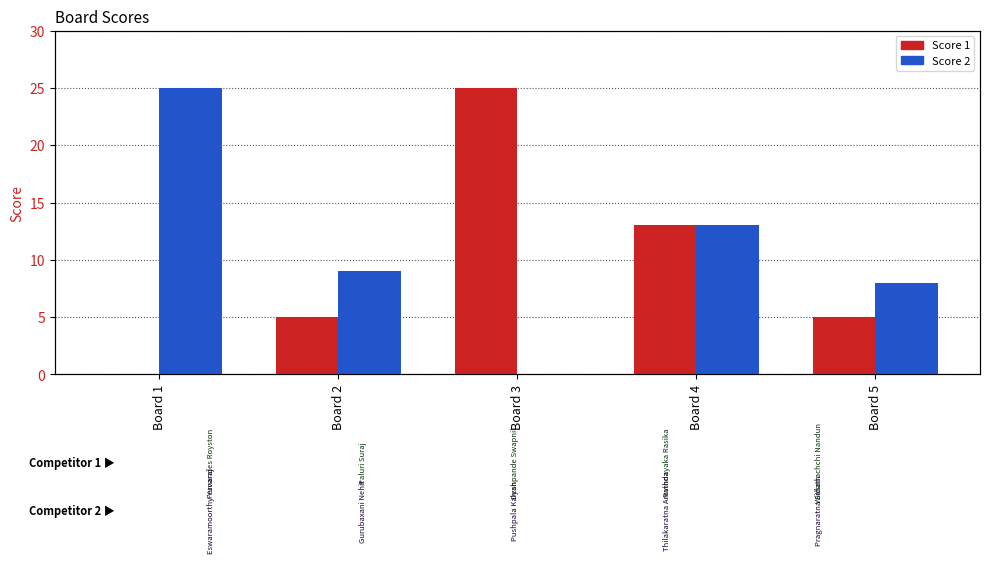

Reading right to left, extract all data points from this chart.

Score 1: Board 5=5	Board 4=13	Board 3=25	Board 2=5	Board 1=0
Score 2: Board 5=8	Board 4=13	Board 3=0	Board 2=9	Board 1=25